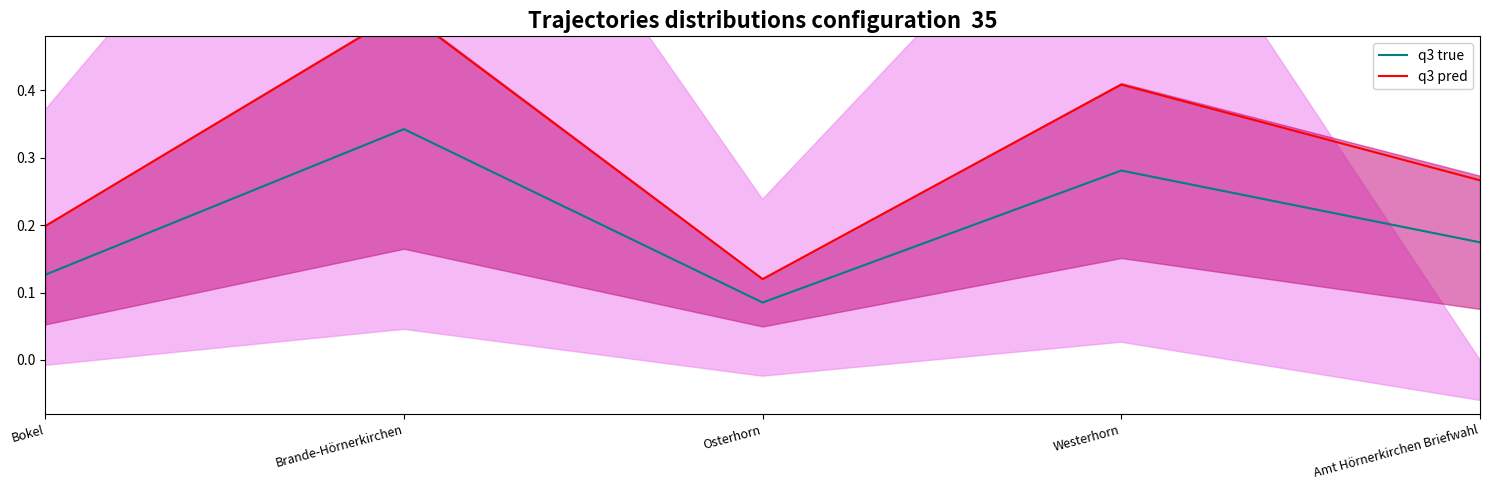

What are all the series names shown in the legend?

q3 true, q3 pred